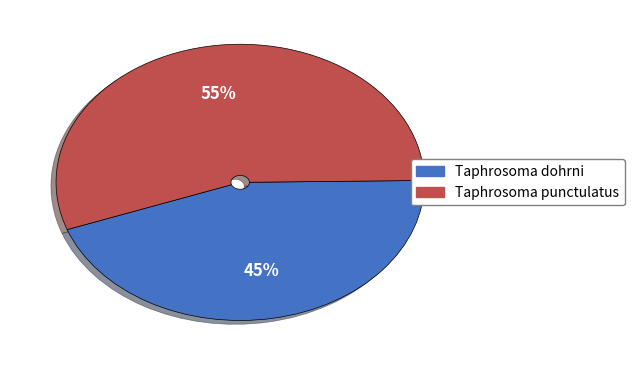

Count the number of slices in the pie.

2